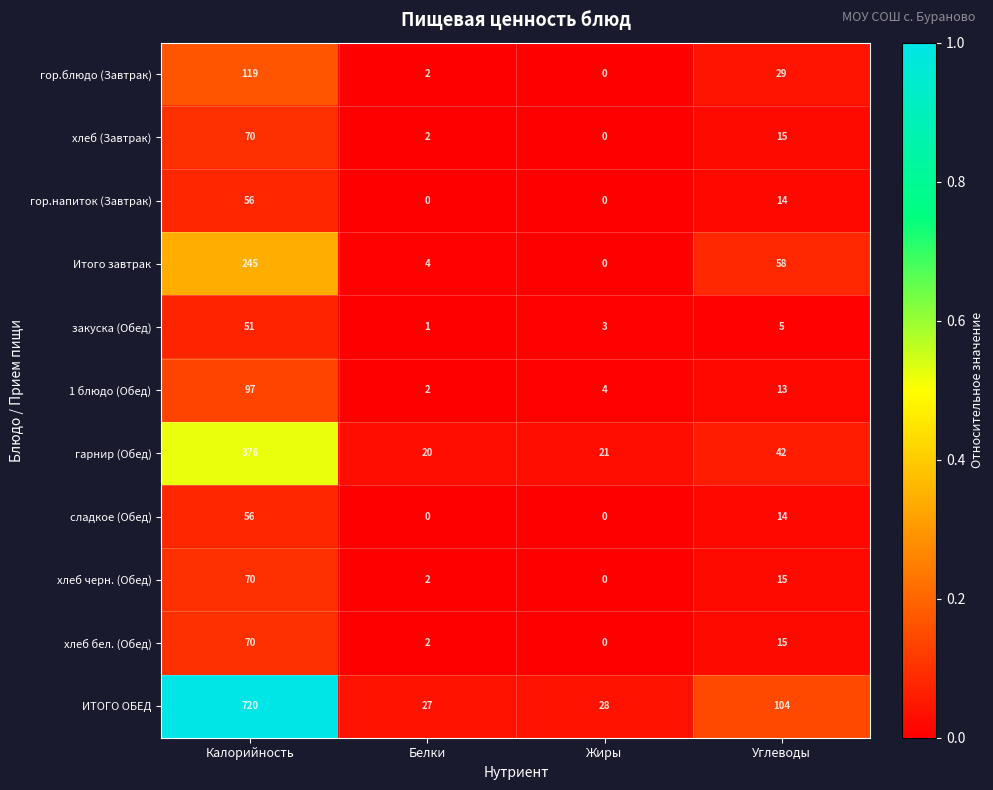

How many гор.напиток (Завтрак) values are between 0 and 56?

4